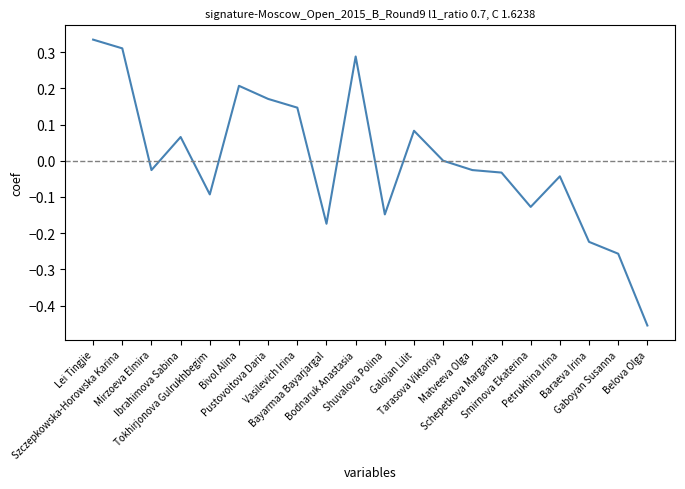

What is the difference between the maximum and minimum values?

0.8